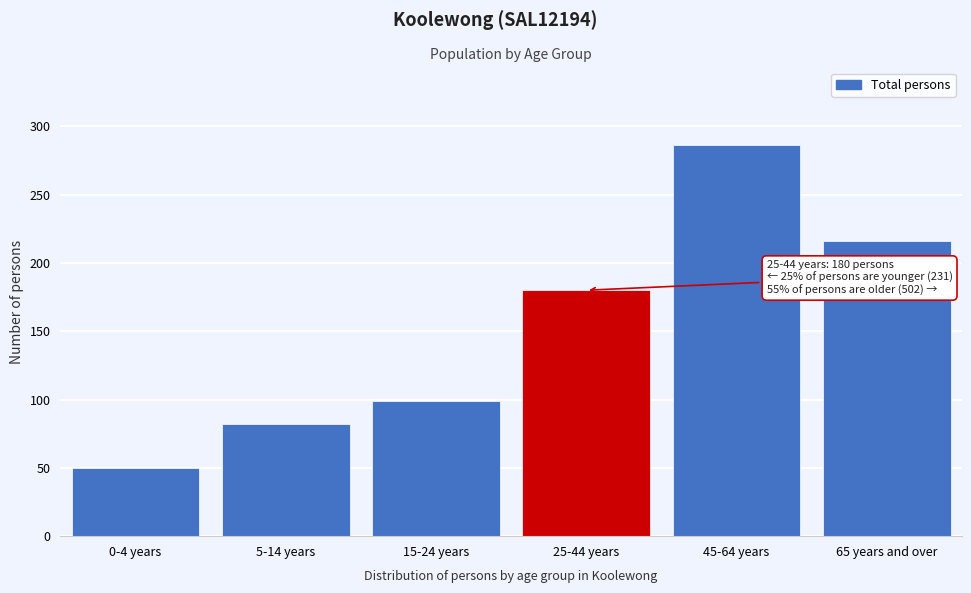

Reading right to left, what are all the values shown in this chart?

65 years and over=216	45-64 years=286	25-44 years=180	15-24 years=99	5-14 years=82	0-4 years=50